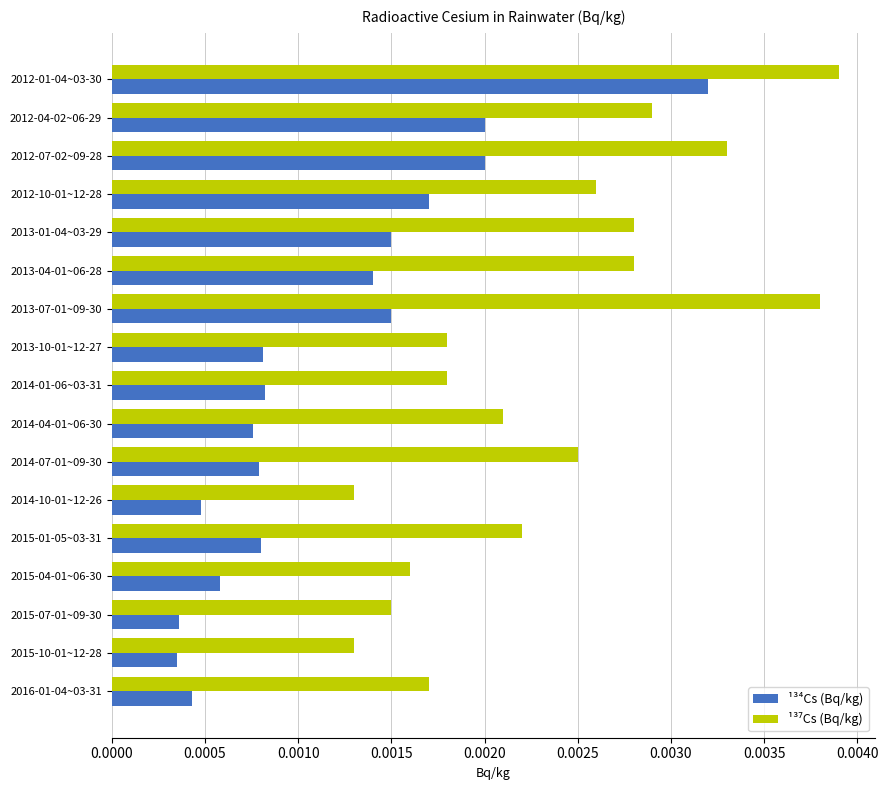

Which series has the largest range (max minus min)?

¹³⁴Cs (Bq/kg)